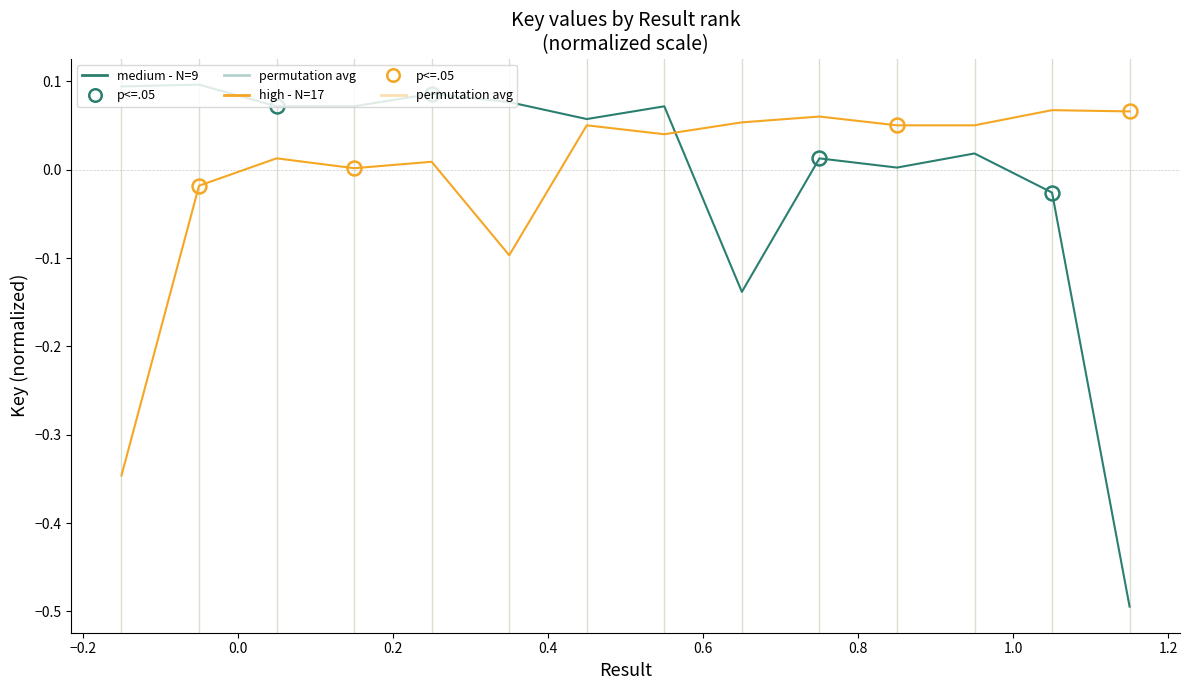

At how many categories does at least one series exceed 0?

14